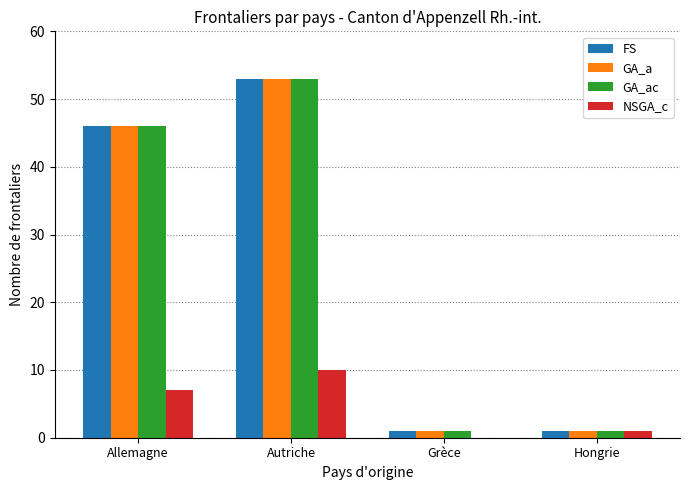

Is the value of GA_ac at Autriche greater than the value of FS at Allemagne?

Yes